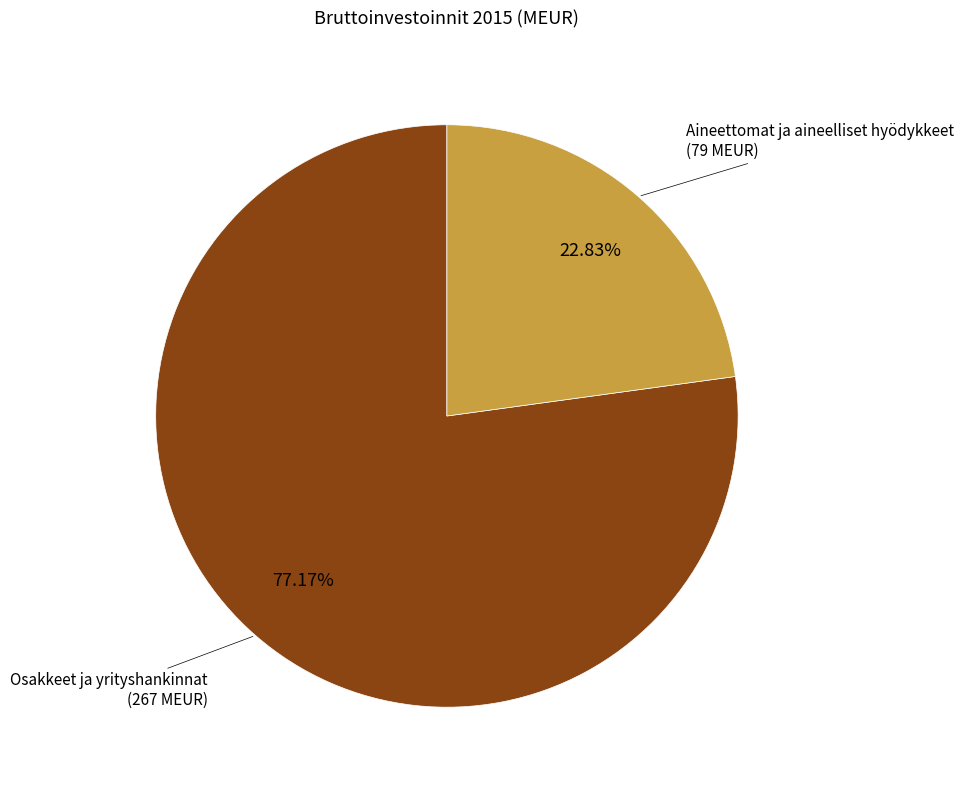

What is the total percentage of Osakkeet ja yrityshankinnat and Aineettomat ja aineelliset hyödykkeet?

100.0%